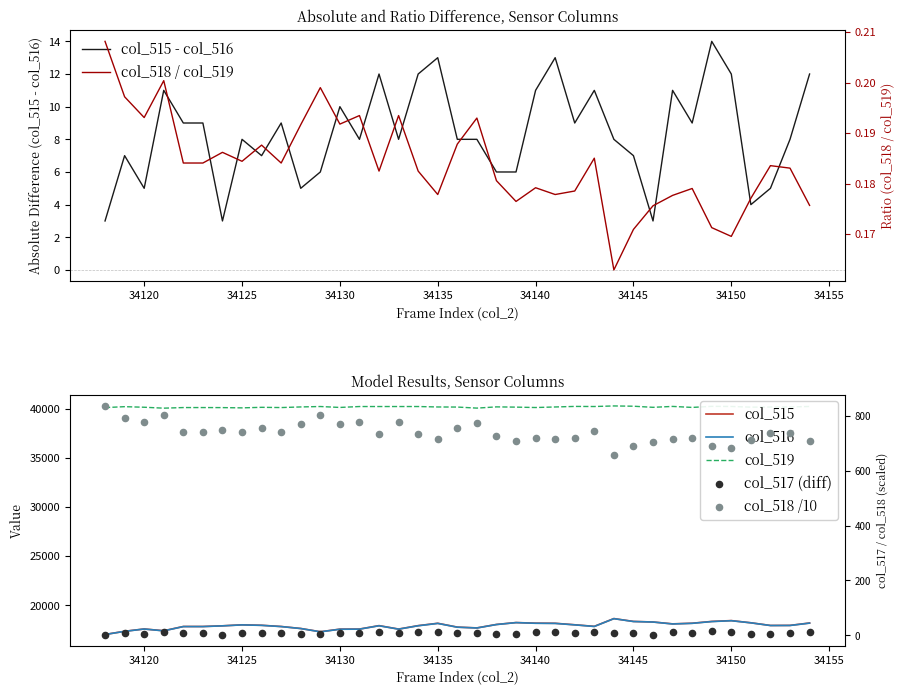

At how many categories does at least one series exceed 33079?

37